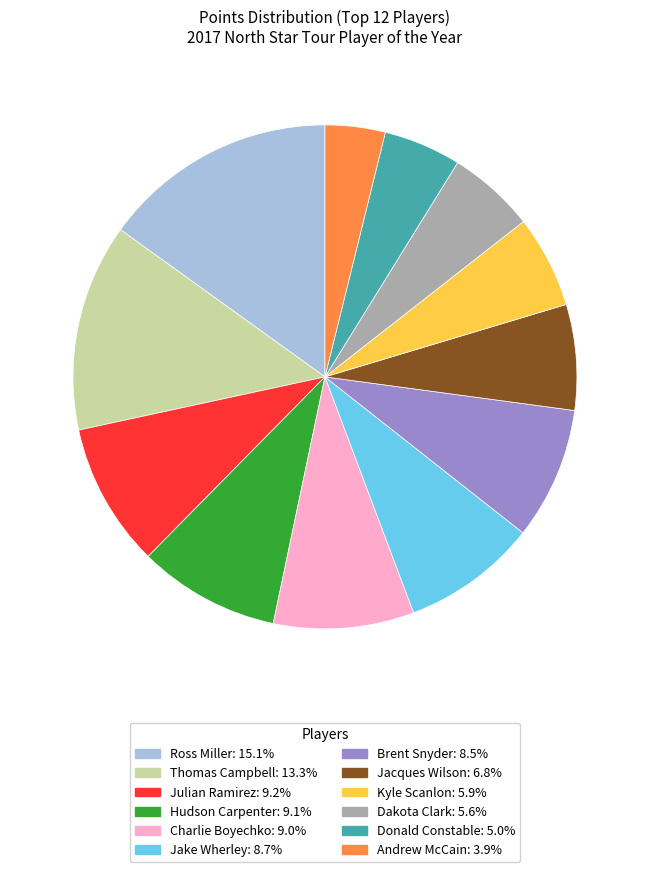

Approximately how many times larger is the value at Charlie Boyechko compared to Hudson Carpenter?

1.0